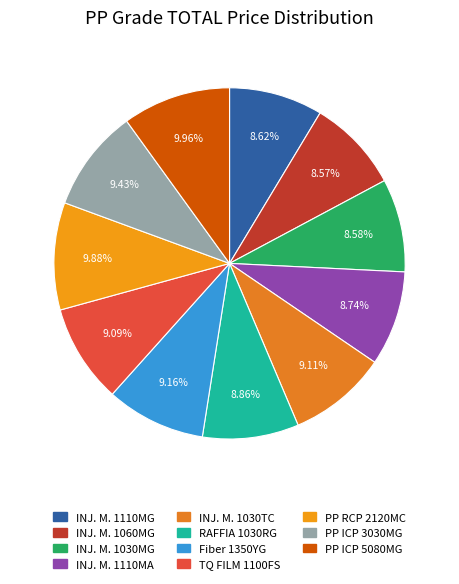

Is it true that INJ. M. 1030MG is 9% of the pie?

True